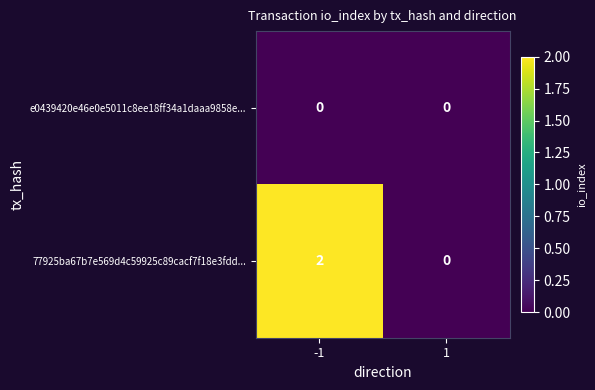

What is the spread (max minus min) of values at -1?

2